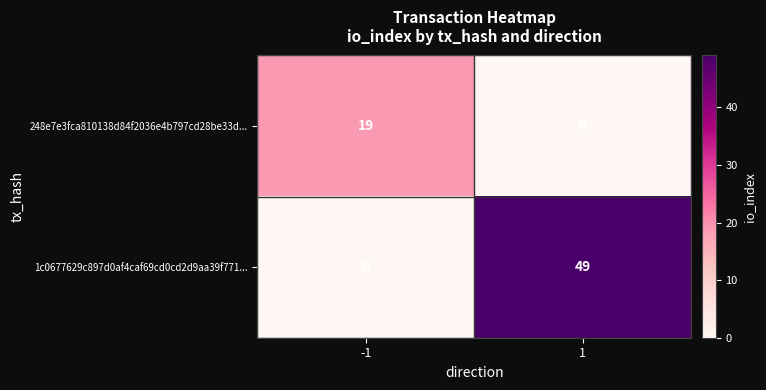

Is it true that 248e7e3fca810138d84f2036e4b797cd28be33d... equals 9 at 1?

False